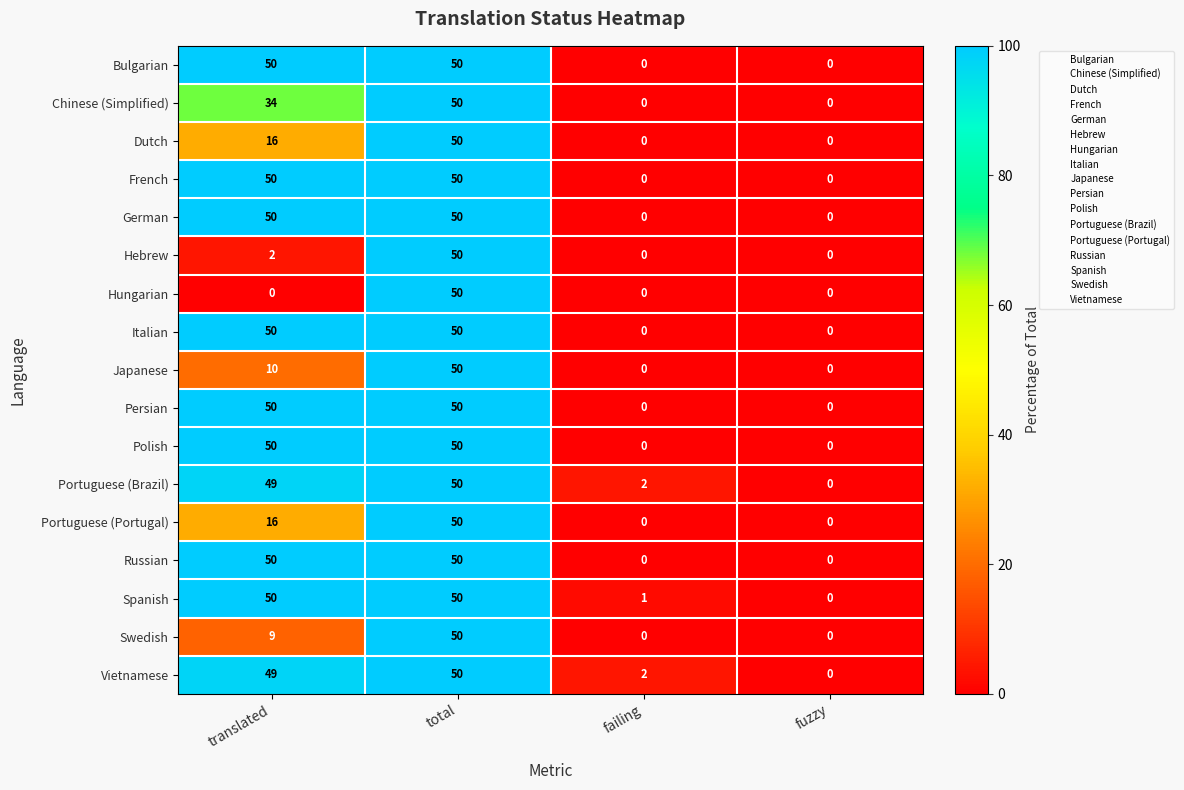

Which category has the highest value in the Swedish series?

total